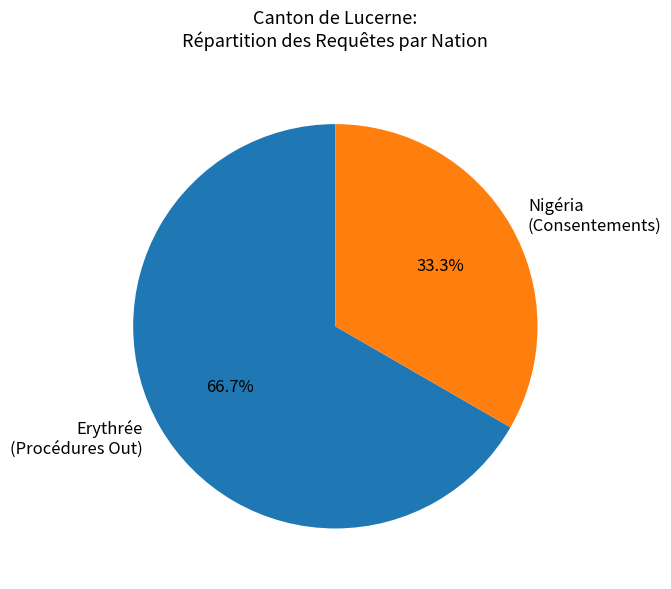

To the nearest percent, what is the average slice percentage?

50%